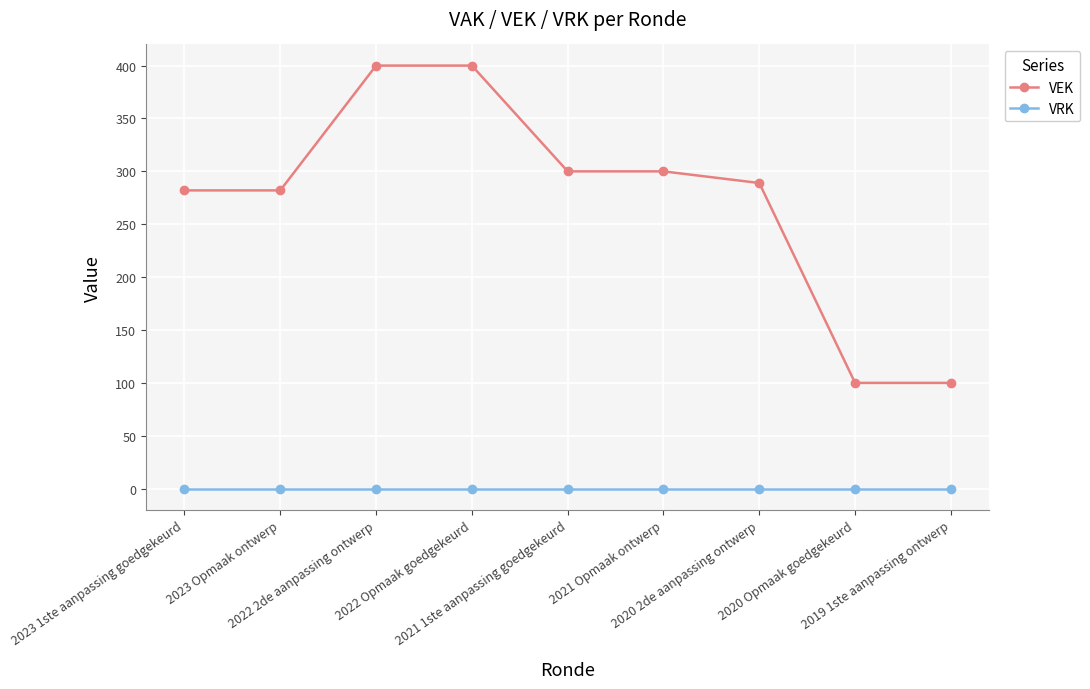

True or false: VRK and VEK intersect in this chart.

False